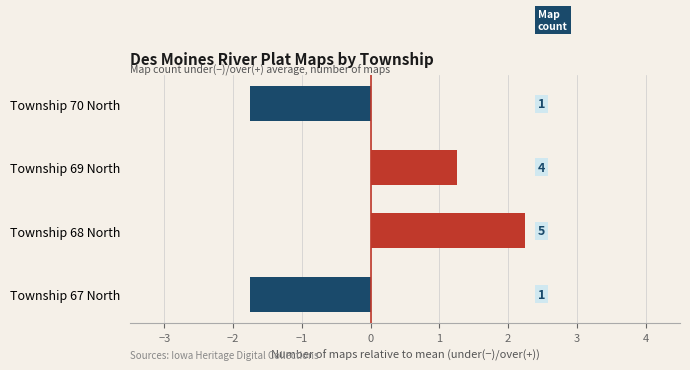

Does the chart contain any negative values?

Yes